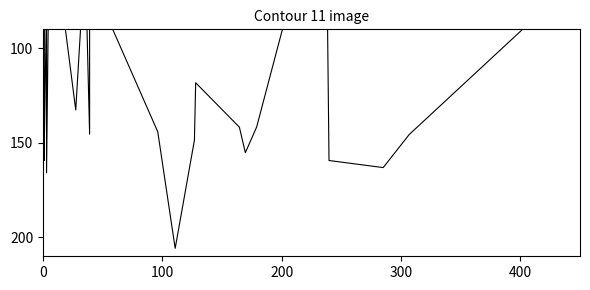

How many lines are shown in the chart?

2